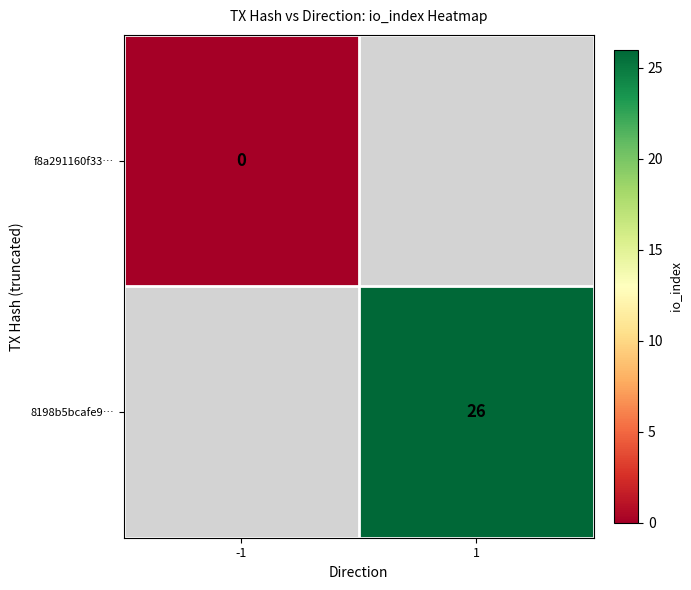

Count the number of categories in the chart.

2